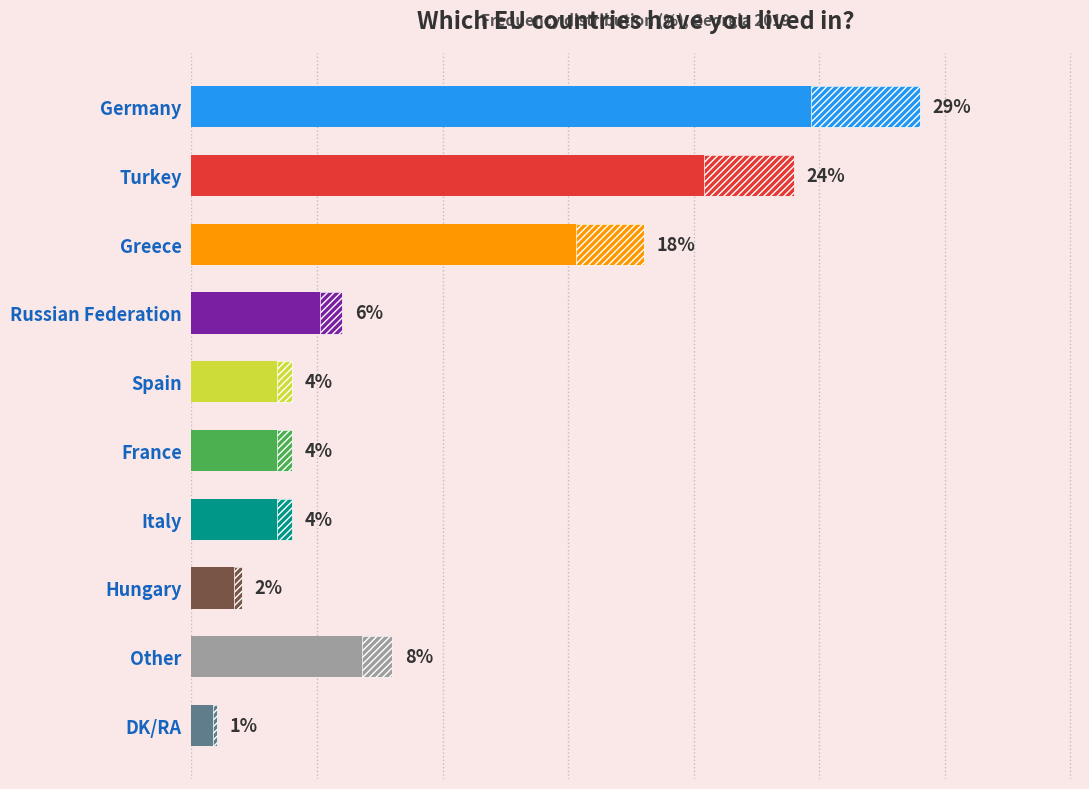

True or false: the data shows 2 at Hungary.

True